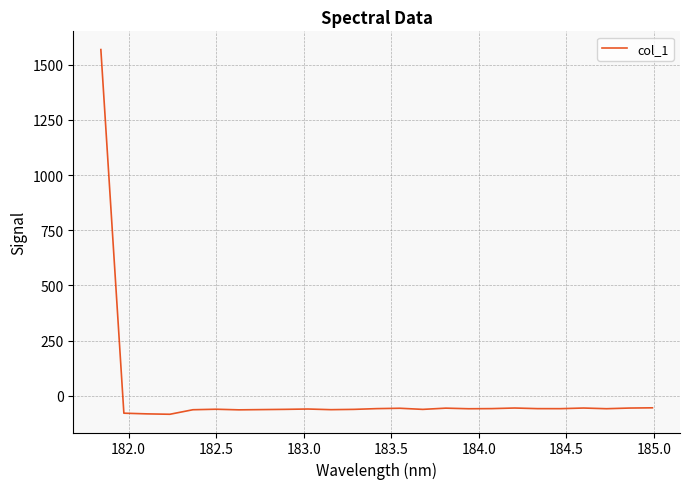

What is the difference between the second highest and minimum values?

29.3